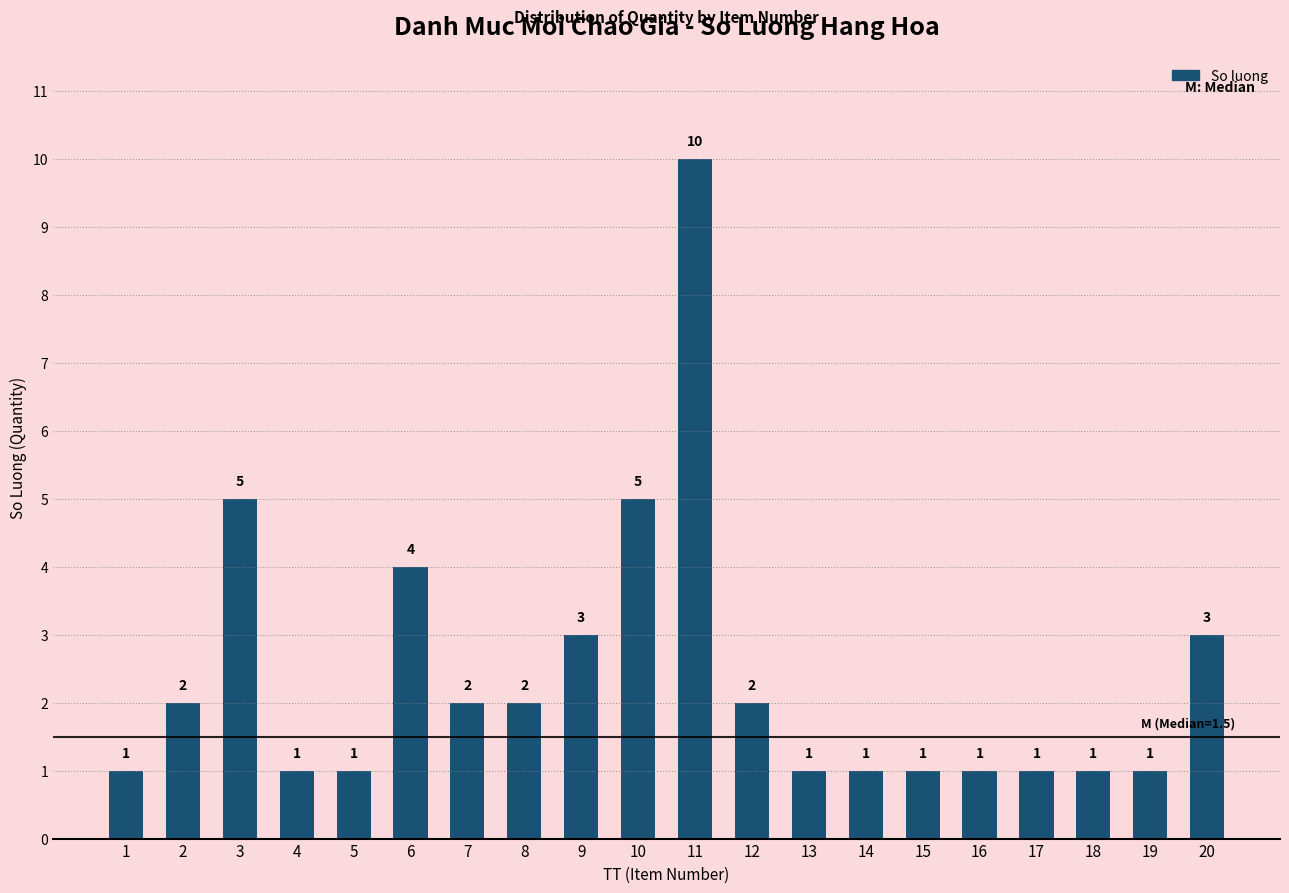

True or false: the data shows 8 at 10.

False